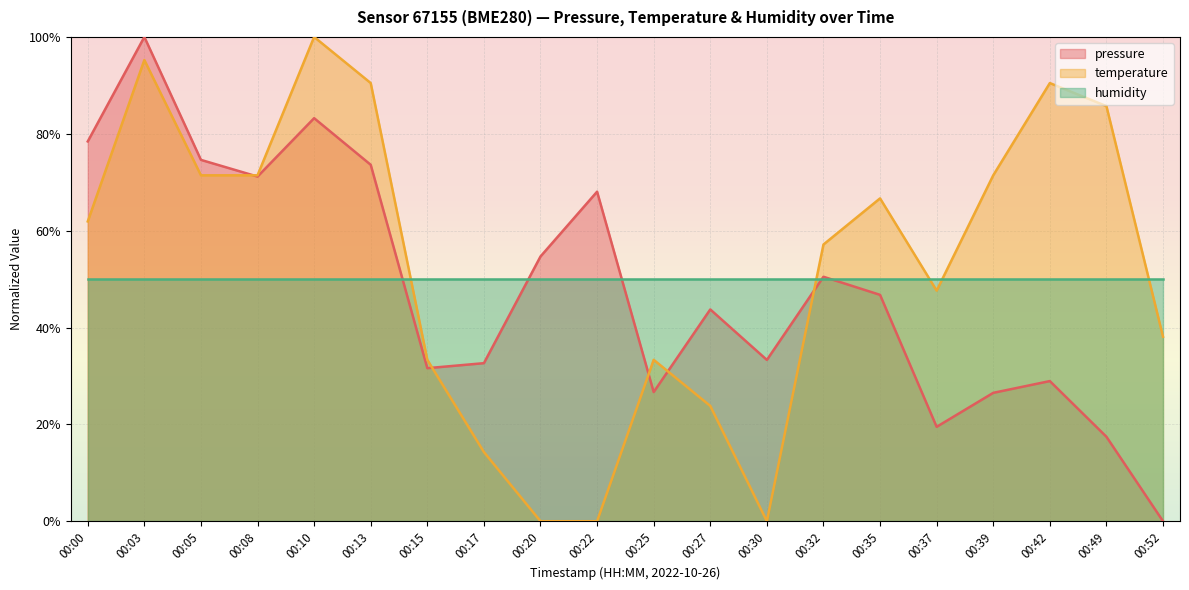

What are all the series names shown in the legend?

pressure, temperature, humidity